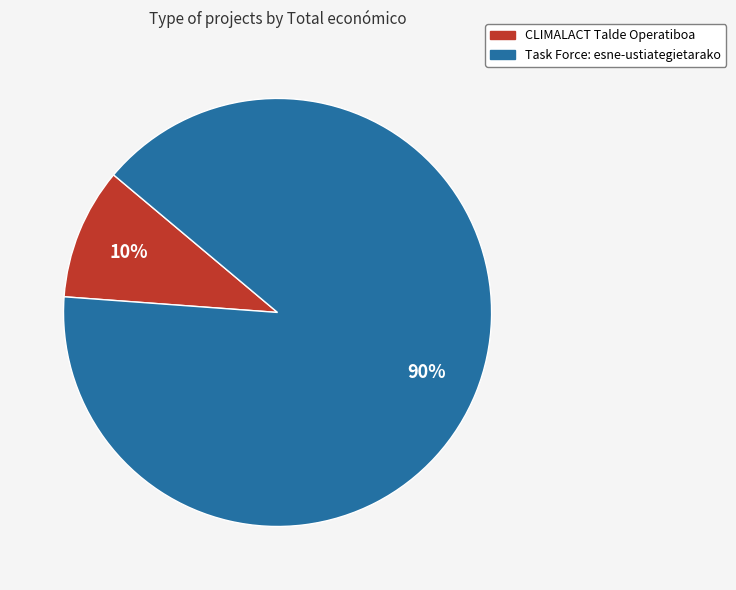

To the nearest percent, what is the average slice percentage?

50%